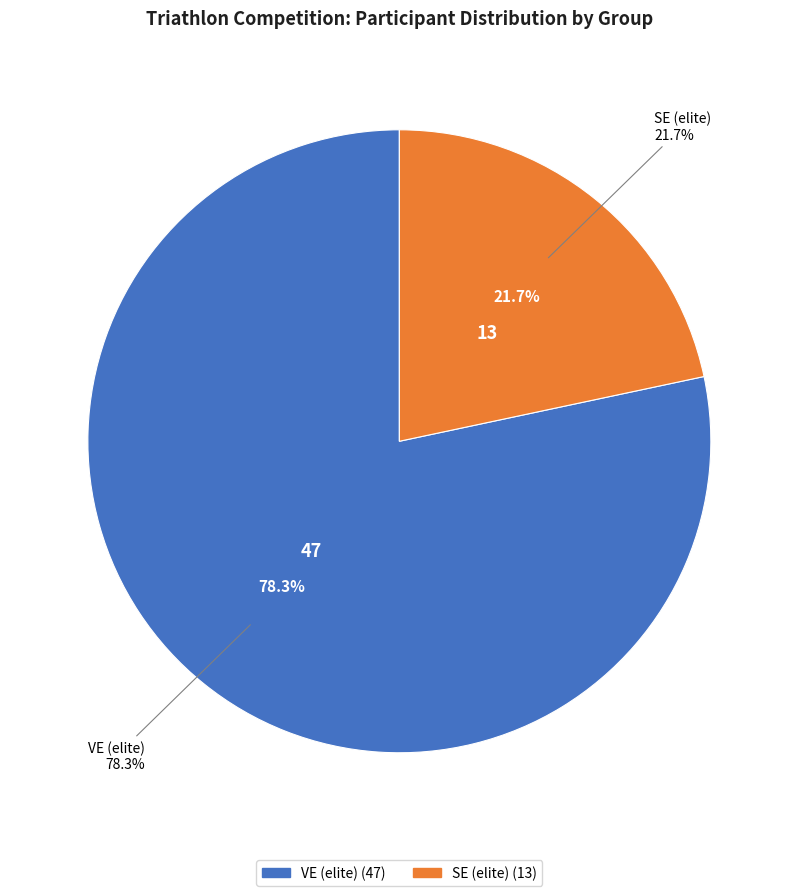

What is the majority slice?

VE (elite)